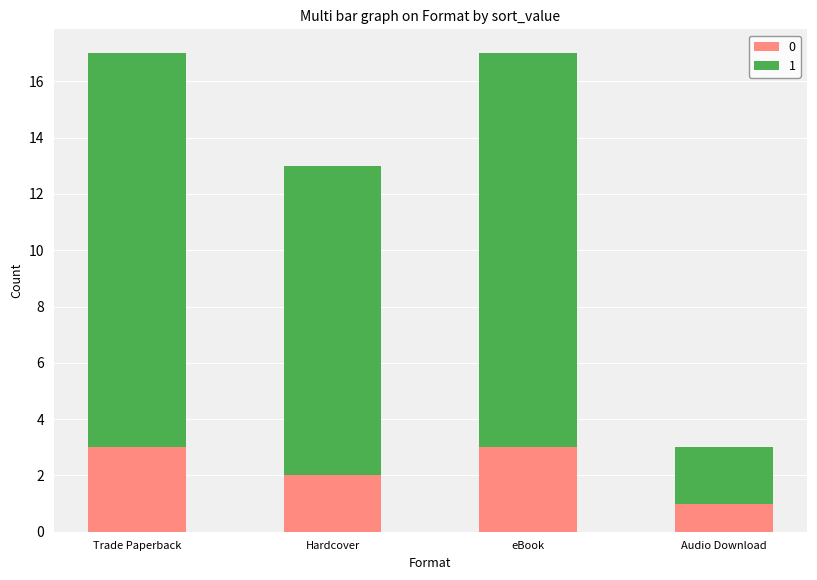

What is the sum of all 0 values?

9